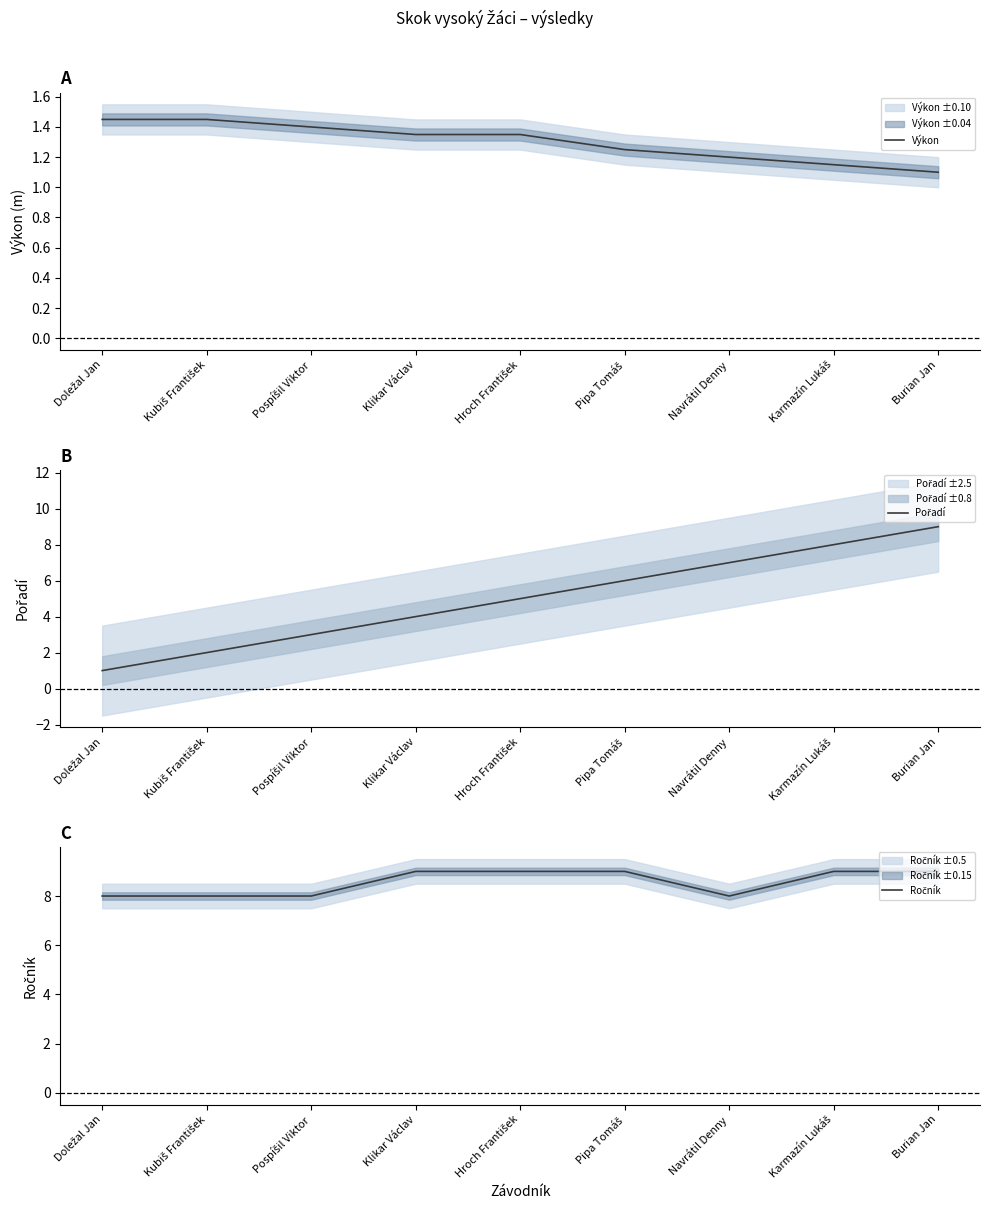

At which category does Ročník reach its first local valley?

Navrátil Denny